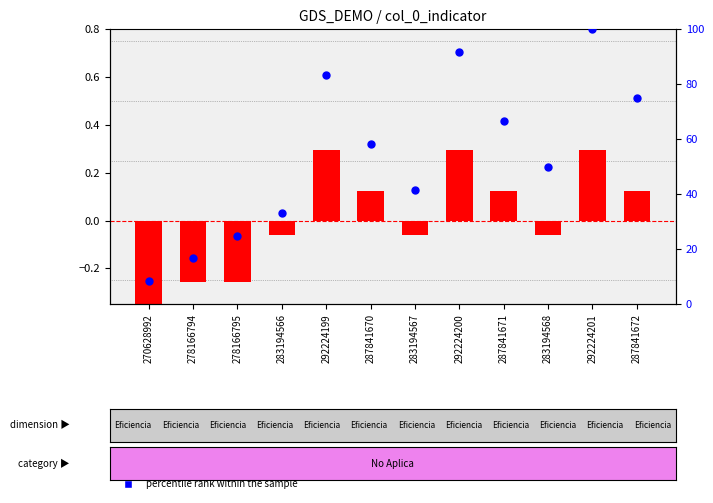

Which series has the largest total across all categories?

percentile rank within the sample